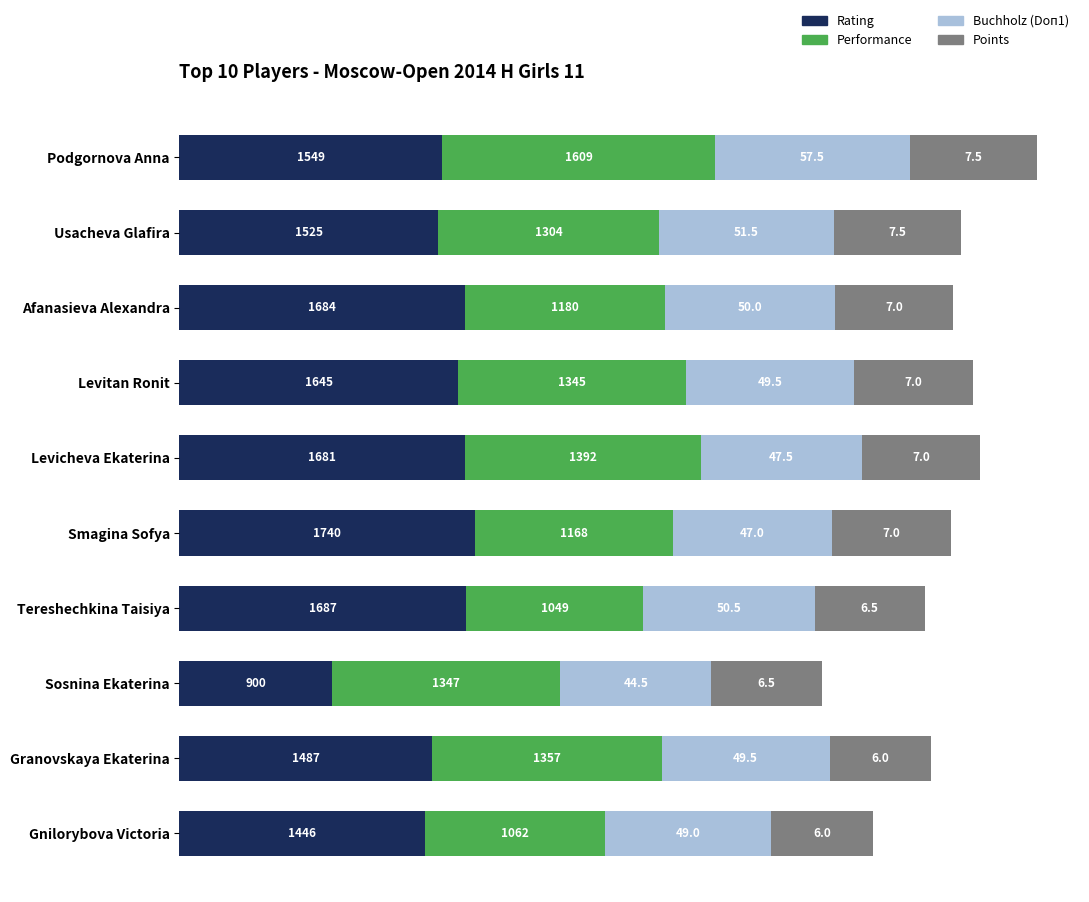

What is the sum of the Rating values at Gnilorybova Victoria and Smagina Sofya?

3186